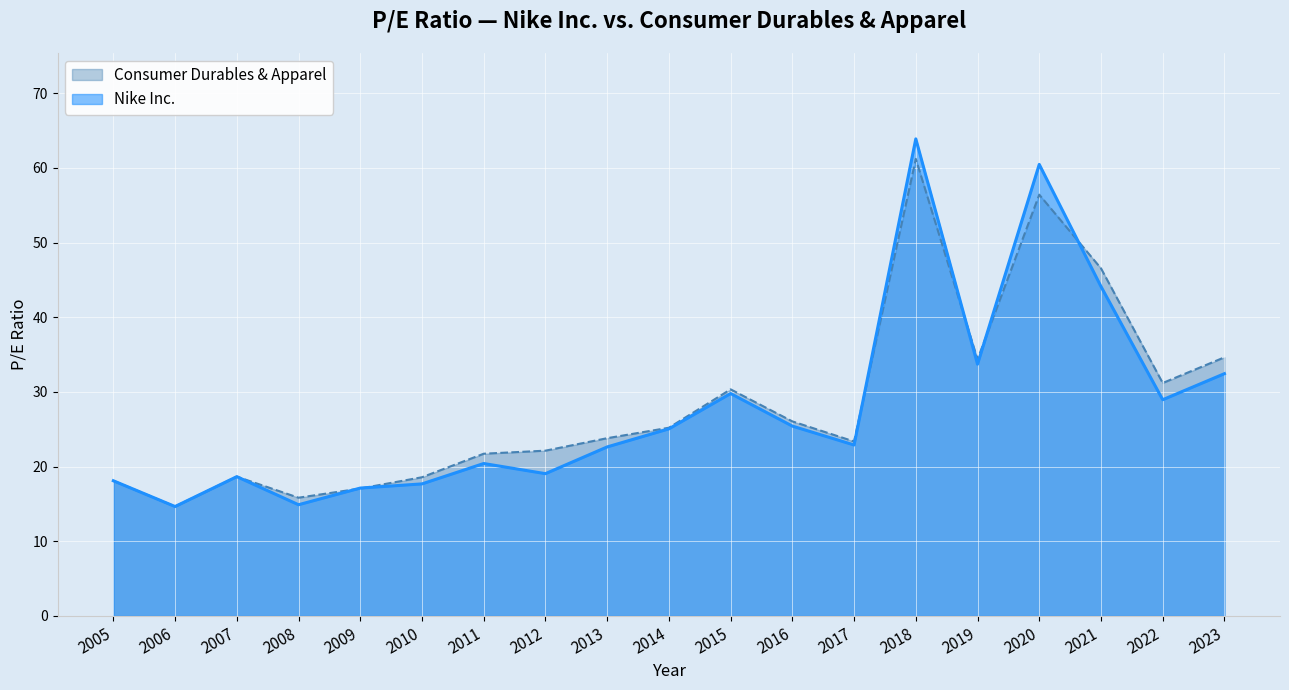

Reading left to right, extract all data points from this chart.

Nike Inc.: 2005=18.1	2006=14.7	2007=18.7	2008=14.9	2009=17.1	2010=17.7	2011=20.4	2012=19.1	2013=22.6	2014=25.1	2015=29.8	2016=25.4	2017=22.9	2018=63.9	2019=33.7	2020=60.5	2021=44.1	2022=29.0	2023=32.5
Consumer Durables & Apparel: 2005=18.1	2006=14.7	2007=18.7	2008=15.8	2009=17.1	2010=18.6	2011=21.7	2012=22.1	2013=23.8	2014=25.2	2015=30.4	2016=26.1	2017=23.4	2018=61.2	2019=34.4	2020=56.4	2021=46.5	2022=31.2	2023=34.6